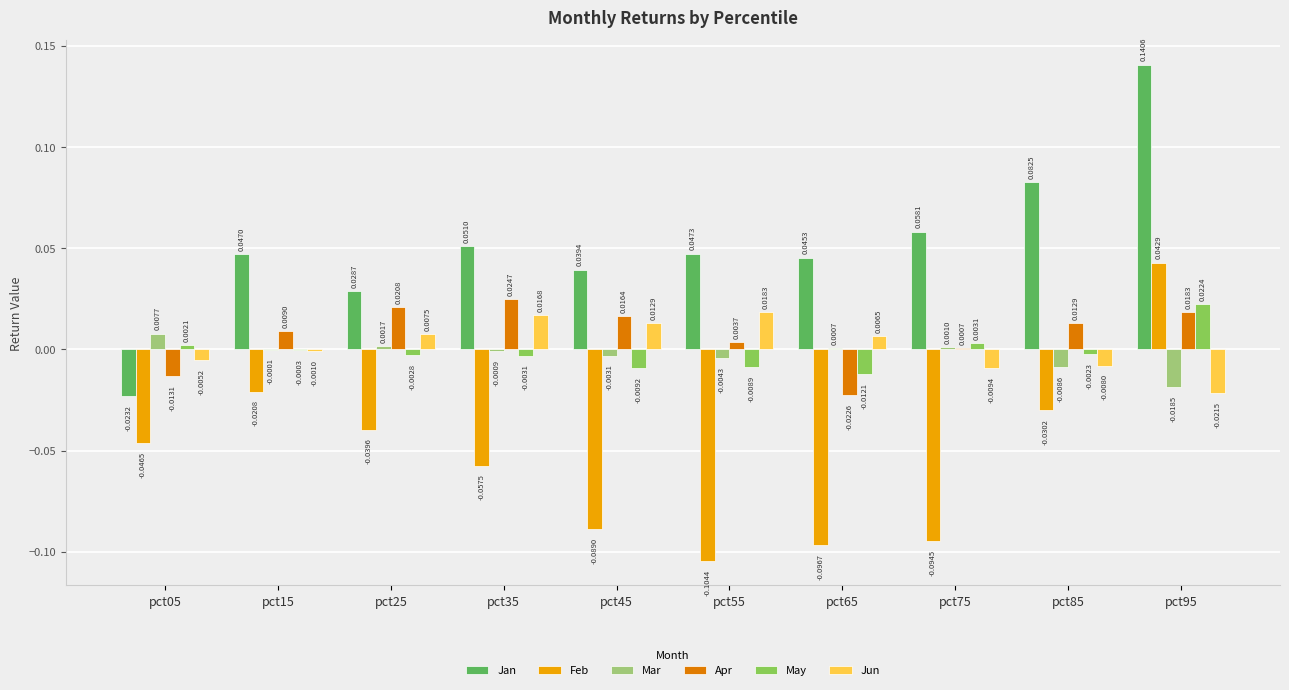

At which label does May reach its peak?

pct95